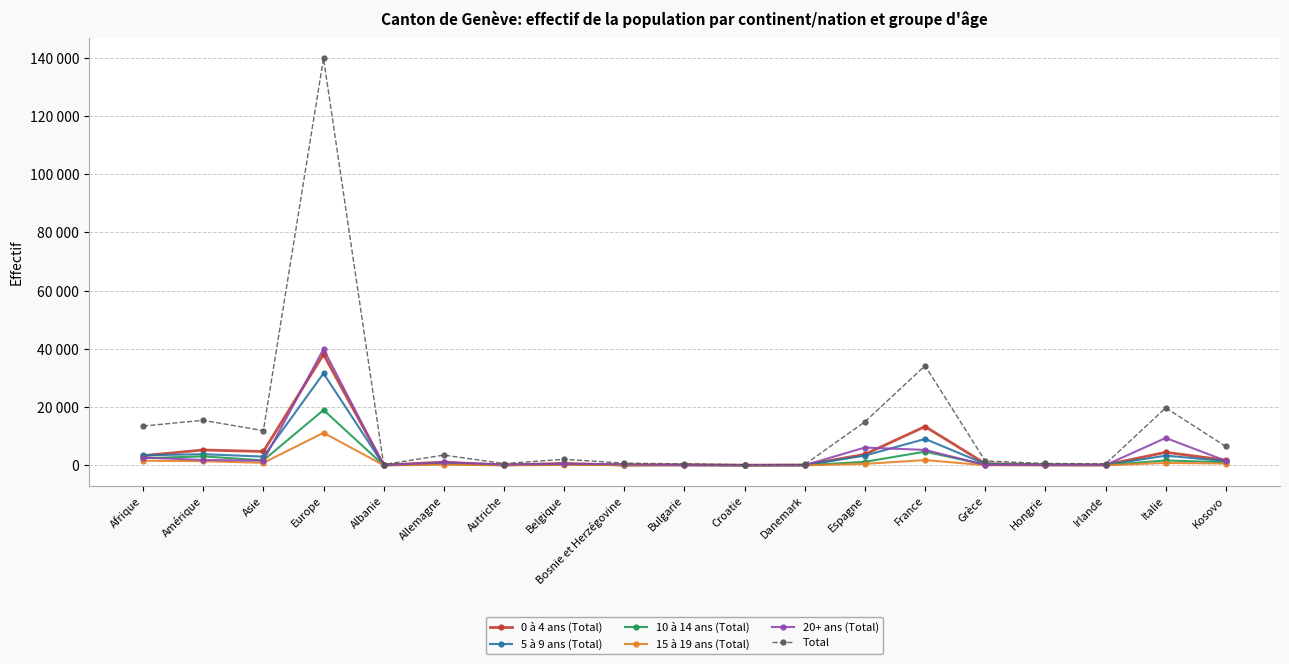

What is the average value of the 10 à 14 ans (Total) series?

1919